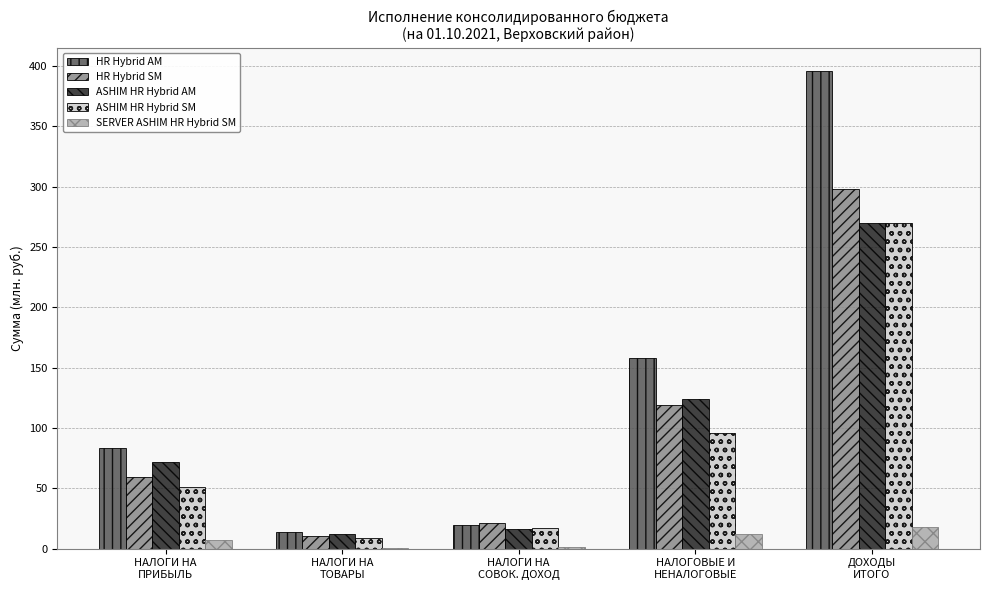

The HR Hybrid AM series shows 395.6 at ДОХОДЫ
ИТОГО. True or false?

True